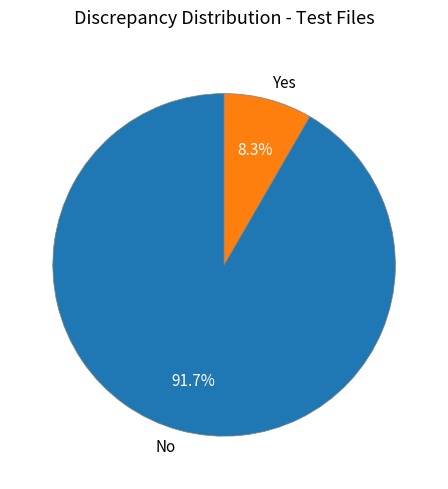

What portion of the pie excludes Yes?

91.7%